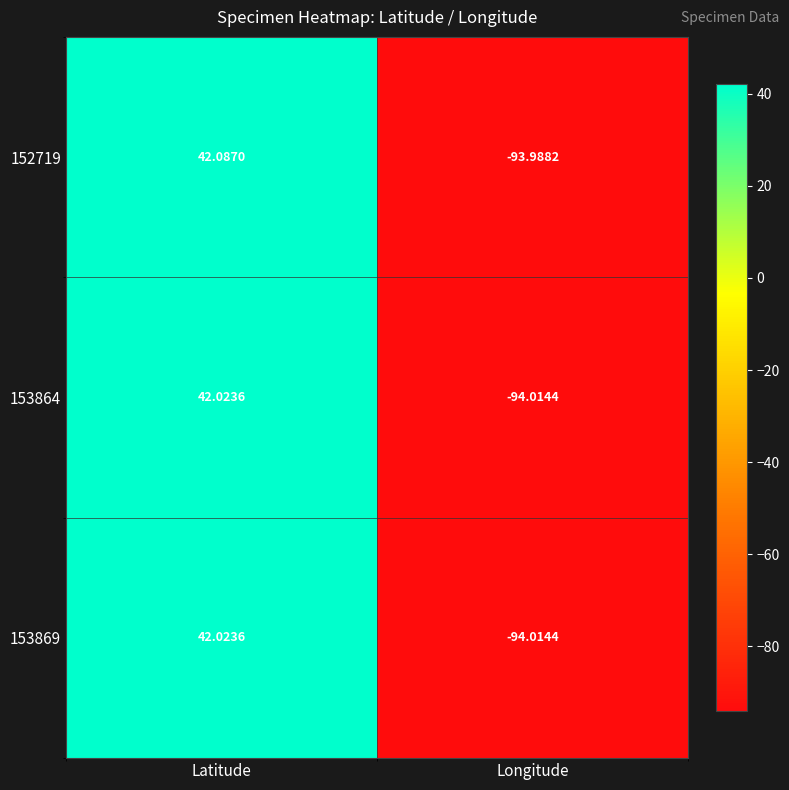

At which label is 152719 closest to -25?

Latitude